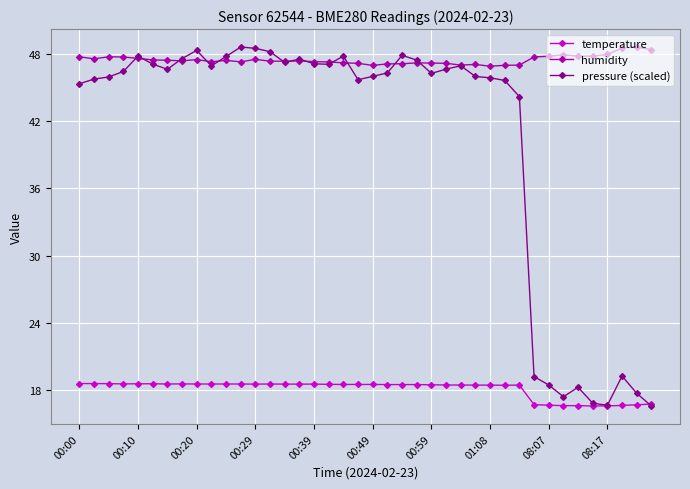

Which series has the widest spread of values?

pressure (scaled)